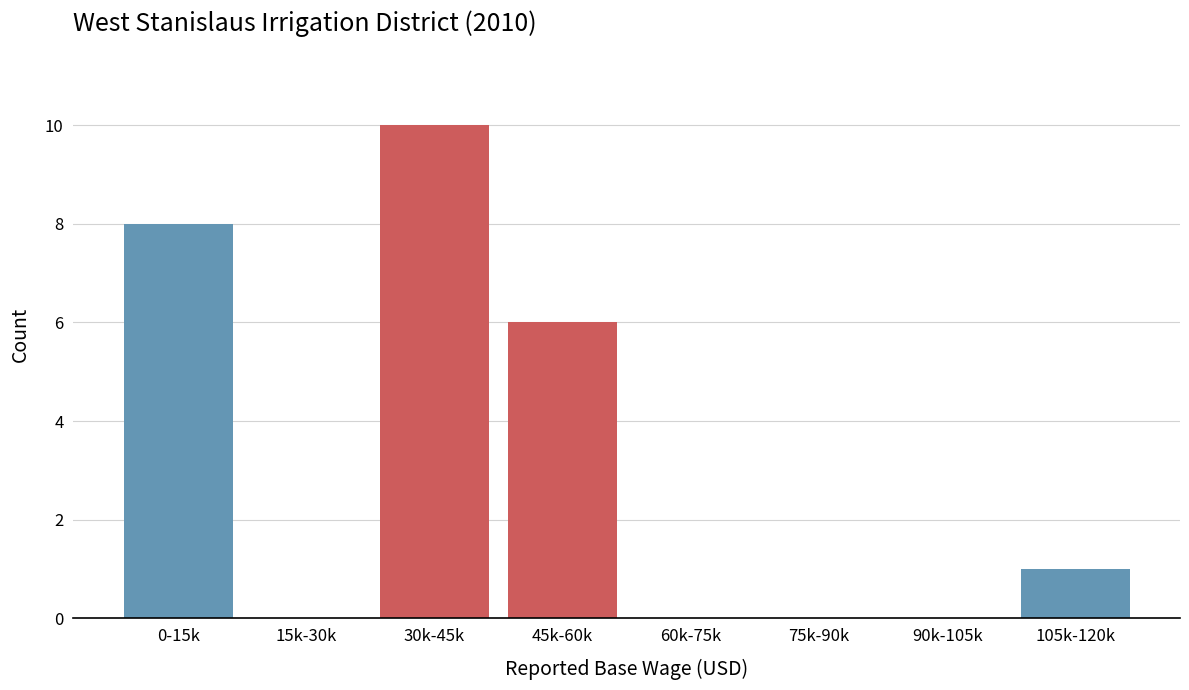

Reading left to right, what are all the values shown in this chart?

0-15k=8	15k-30k=0	30k-45k=10	45k-60k=6	60k-75k=0	75k-90k=0	90k-105k=0	105k-120k=1